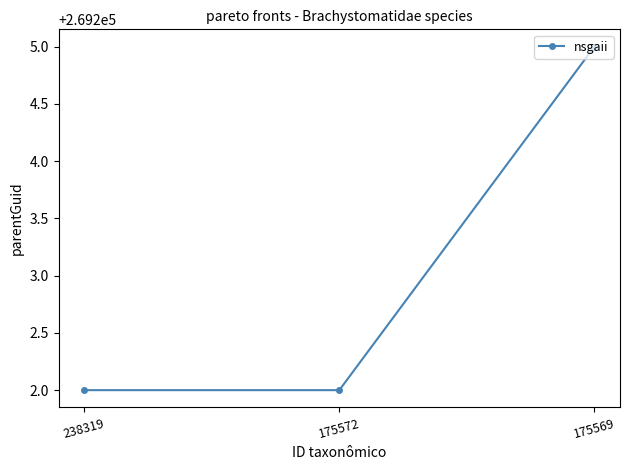

The chart shows a value of 269205 at 175569. True or false?

True